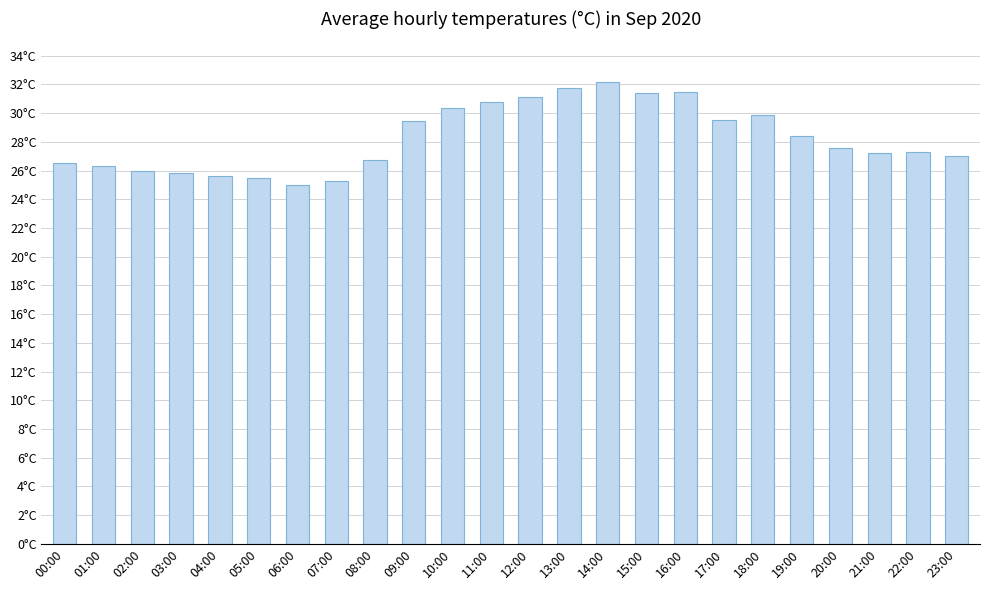

Reading left to right, extract all data points from this chart.

00:00=26.6	01:00=26.4	02:00=26.0	03:00=25.8	04:00=25.6	05:00=25.5	06:00=25.0	07:00=25.3	08:00=26.8	09:00=29.4	10:00=30.4	11:00=30.8	12:00=31.1	13:00=31.8	14:00=32.1	15:00=31.4	16:00=31.5	17:00=29.5	18:00=29.9	19:00=28.4	20:00=27.6	21:00=27.2	22:00=27.3	23:00=27.0